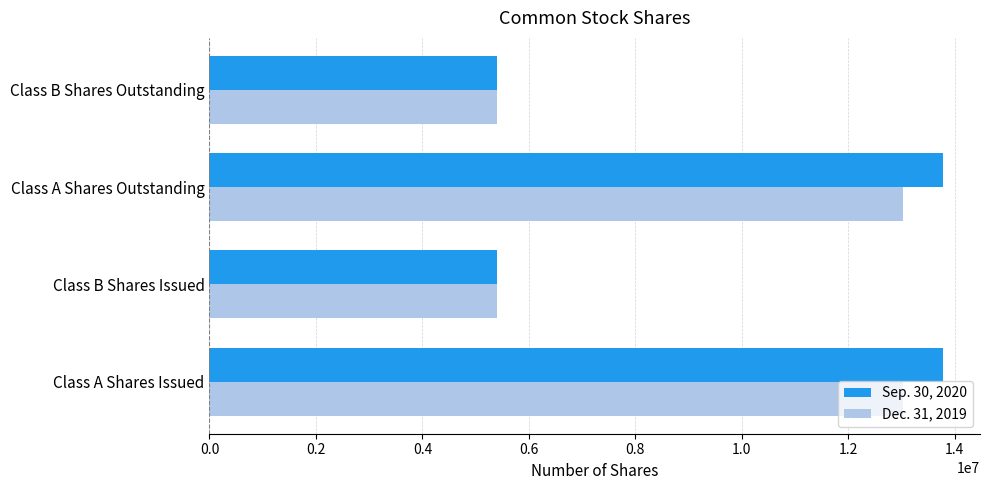

Rank the series by their average value, from highest to lowest.

Sep. 30, 2020, Dec. 31, 2019